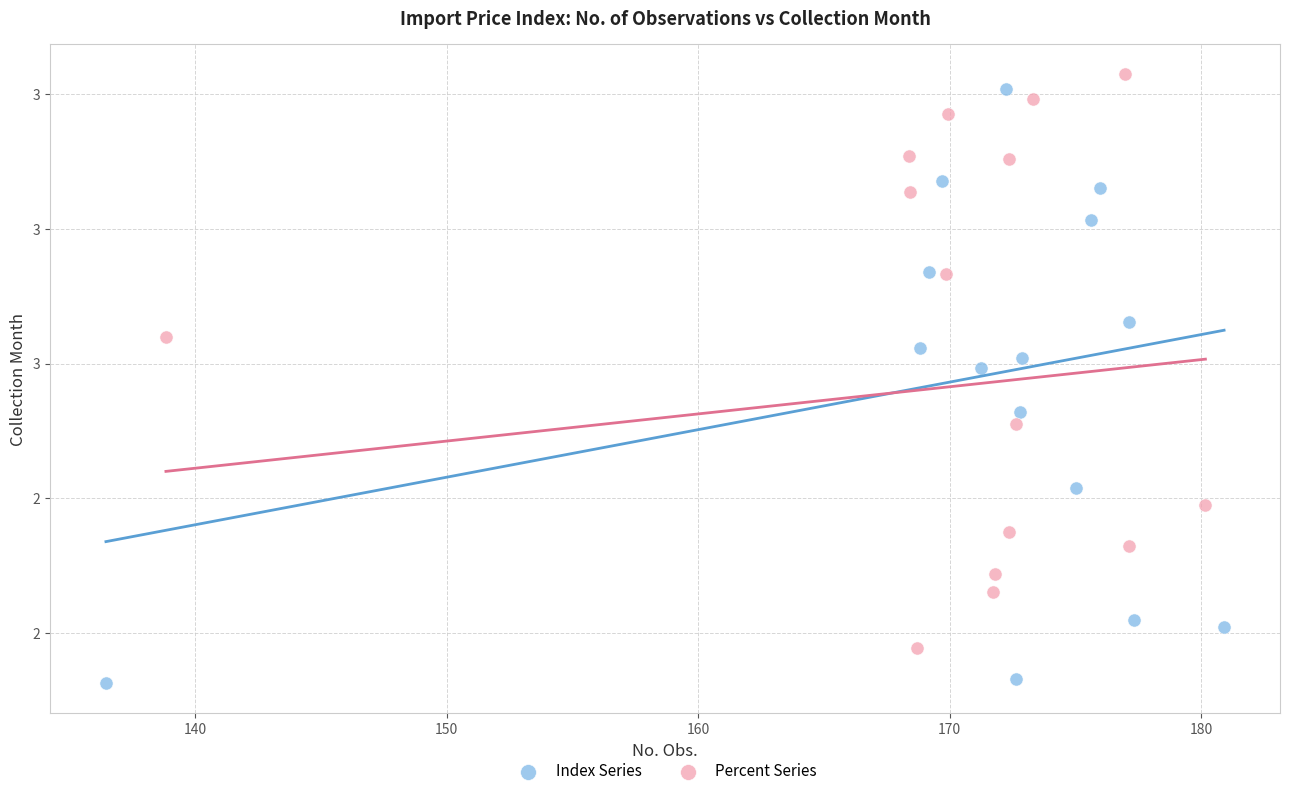

Which series has the largest Y range (max minus min)?

Index Series